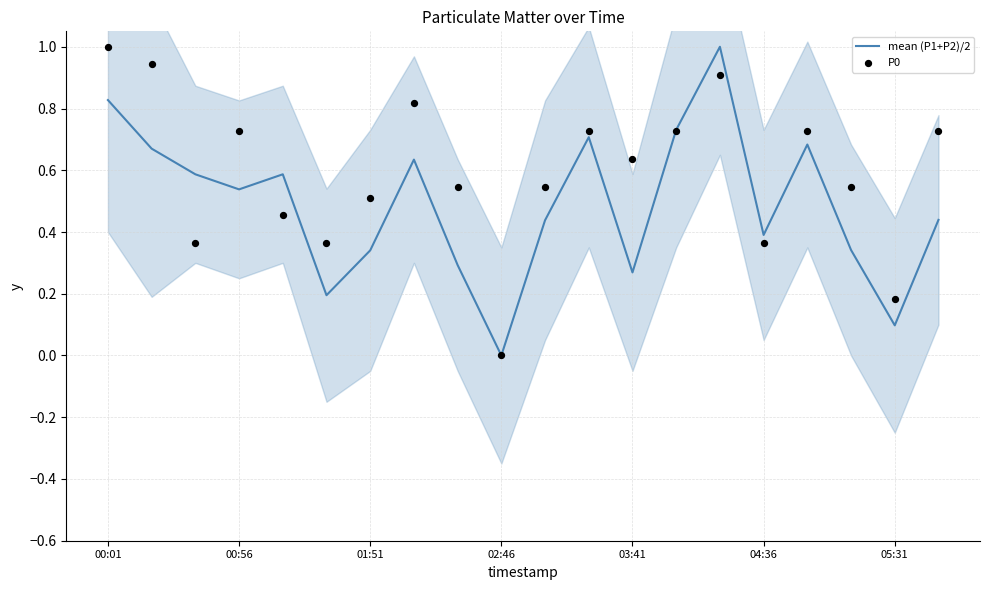

What is the maximum value for mean (P1+P2)/2?

1.0